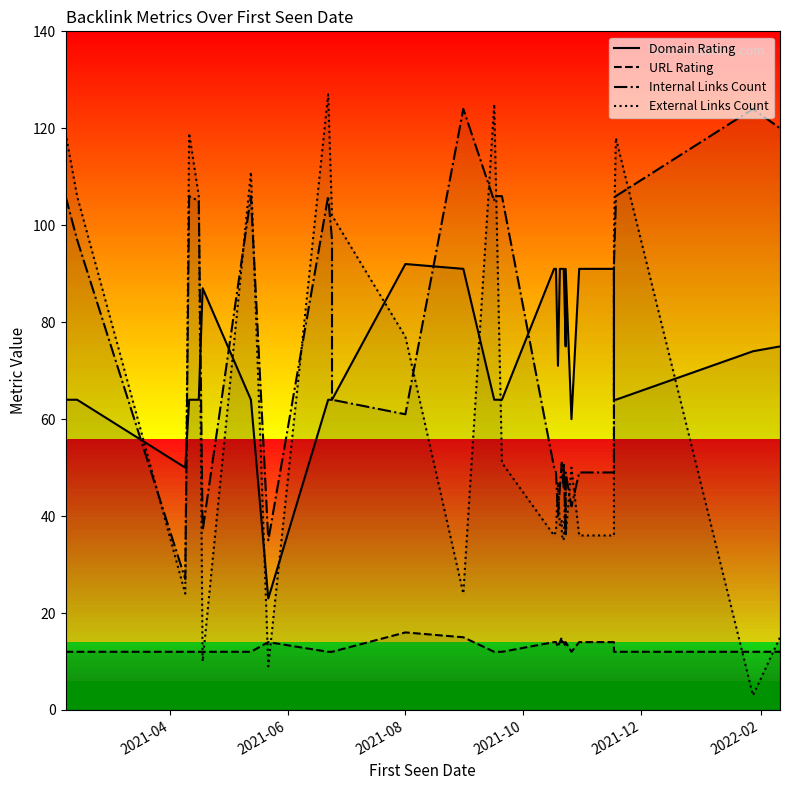

List the series in order of their peak value, highest first.

External Links Count, Internal Links Count, Domain Rating, URL Rating